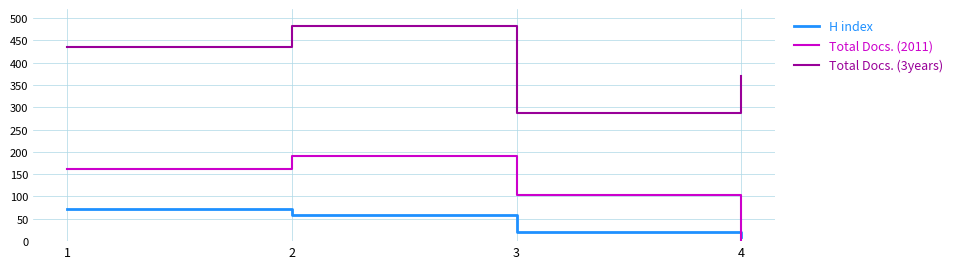

Between 1 and 4, which series saw the biggest shift?

Total Docs. (2011)